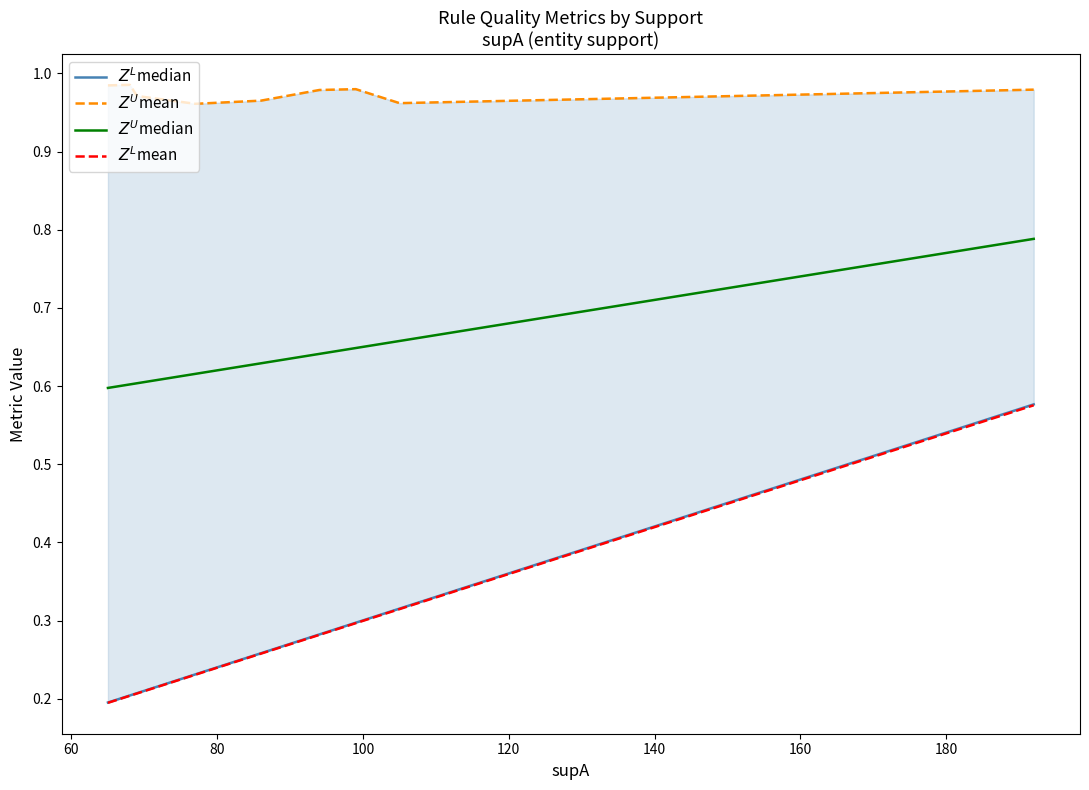

Reading right to left, transcribe all the data shown in this chart.

$Z^L$median: 0.6	0.3	0.3	0.3	0.3	0.2	0.2	0.2	0.2	0.2
$Z^U$mean: 1.0	1.0	1.0	1.0	1.0	1.0	1.0	1.0	1.0	1.0
$Z^U$median: 0.8	0.7	0.6	0.6	0.6	0.6	0.6	0.6	0.6	0.6
$Z^L$mean: 0.6	0.3	0.3	0.3	0.3	0.2	0.2	0.2	0.2	0.2